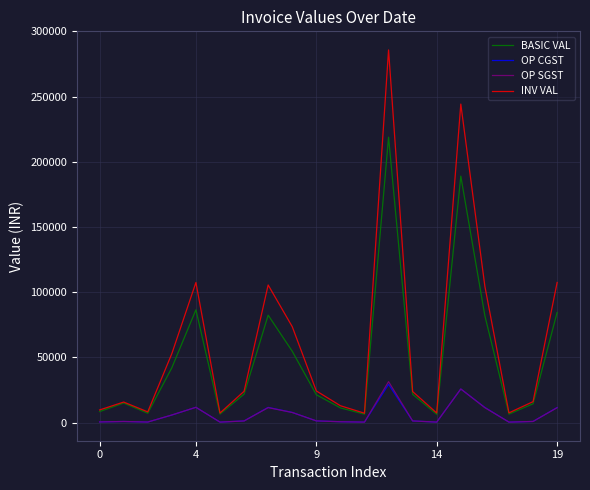

Reading left to right, extract all data points from this chart.

BASIC VAL: 8464.8	15013.5	7200.7	42066.4	86489.9	6554.8	21815.5	82368.6	54725.4	21378.6	11295.3	6493.6	218858.7	21679.0	6365.7	188995.2	81866.2	6538.9	14440.5	84449.2
OP CGST: 540.4	854.4	438.0	5781.0	11746.6	389.1	1280.9	11666.6	7812.9	1300.6	690.8	389.8	29328.5	1259.5	392.8	25787.6	11626.3	390.1	880.3	11570.8
OP SGST: 516.1	860.8	433.0	5848.9	11727.6	389.1	1258.8	11484.8	7759.8	1321.5	661.5	378.9	31408.9	1290.8	383.0	25800.0	11433.7	378.5	887.7	11430.1
INV VAL: 9695.8	15772.3	8223.3	52887.3	107448.7	7368.5	24024.0	105529.9	73568.7	24293.0	12942.7	7203.5	285764.9	23826.7	7391.3	244245.6	104477.5	7491.2	16050.8	107446.4